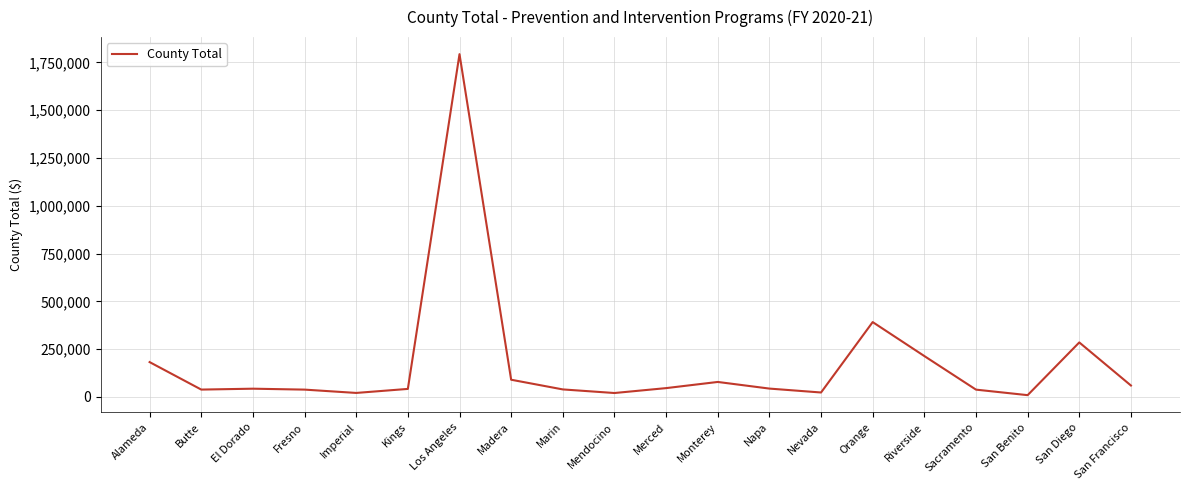

How many lines are shown in the chart?

1